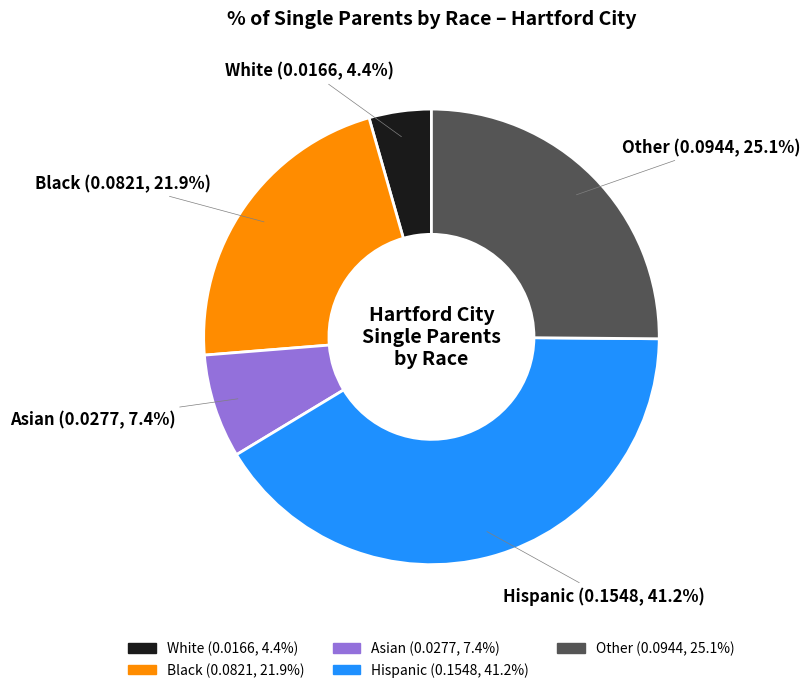

Which slice is the smallest?

White